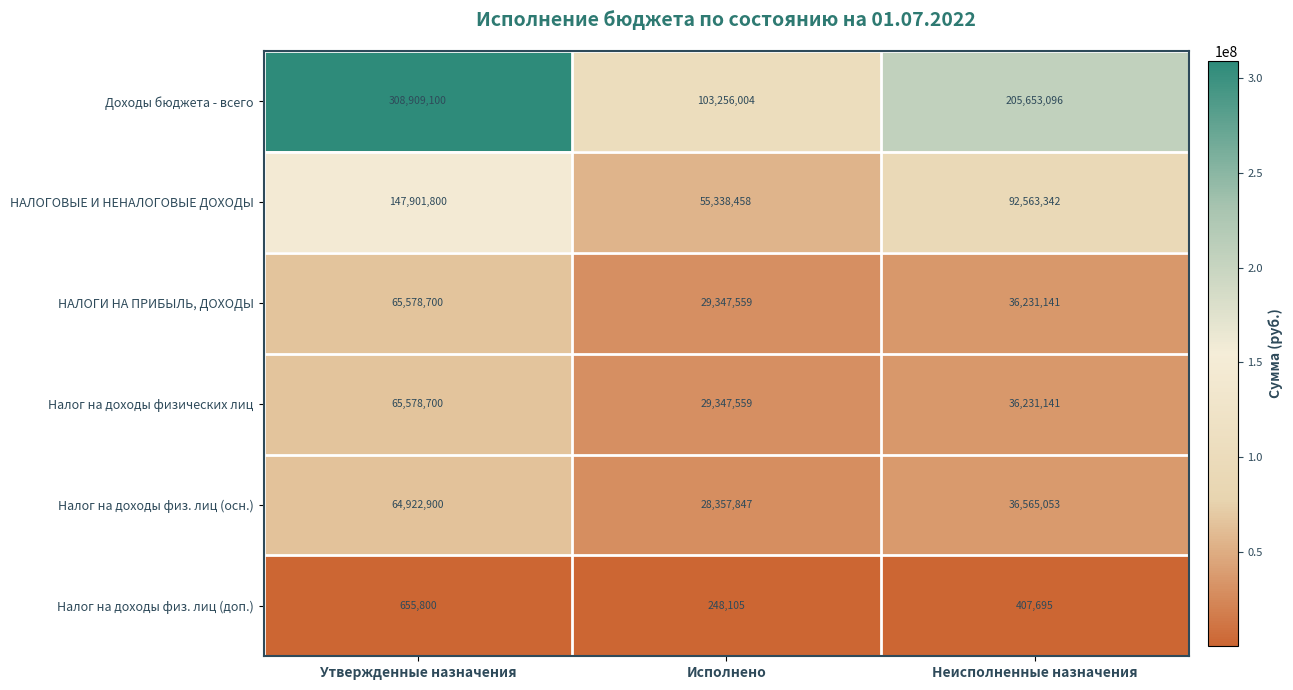

At which label is НАЛОГИ НА ПРИБЫЛЬ, ДОХОДЫ closest to 47463129?

Неисполненные назначения